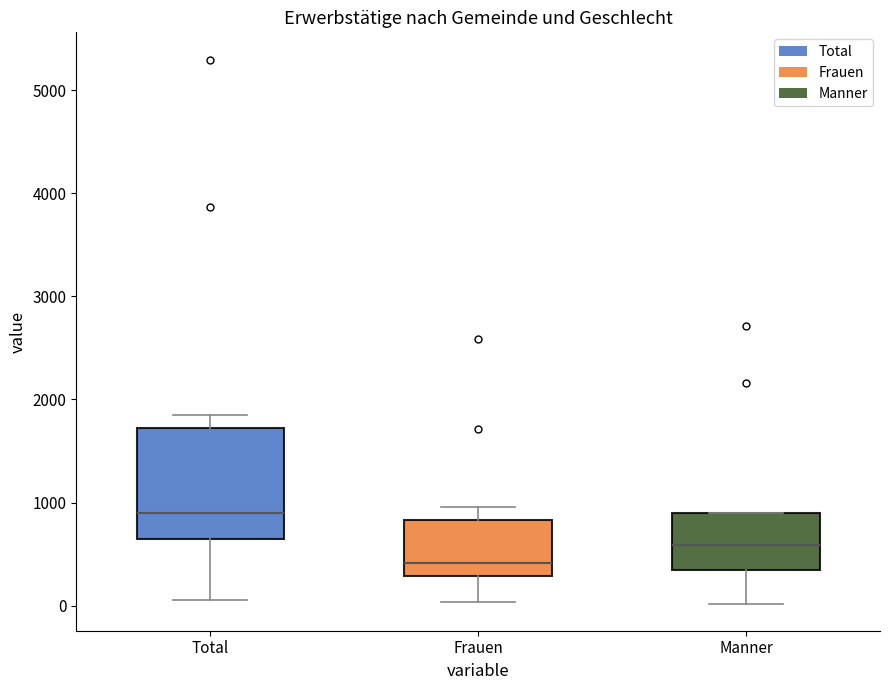

Which box has the highest median line?

Total